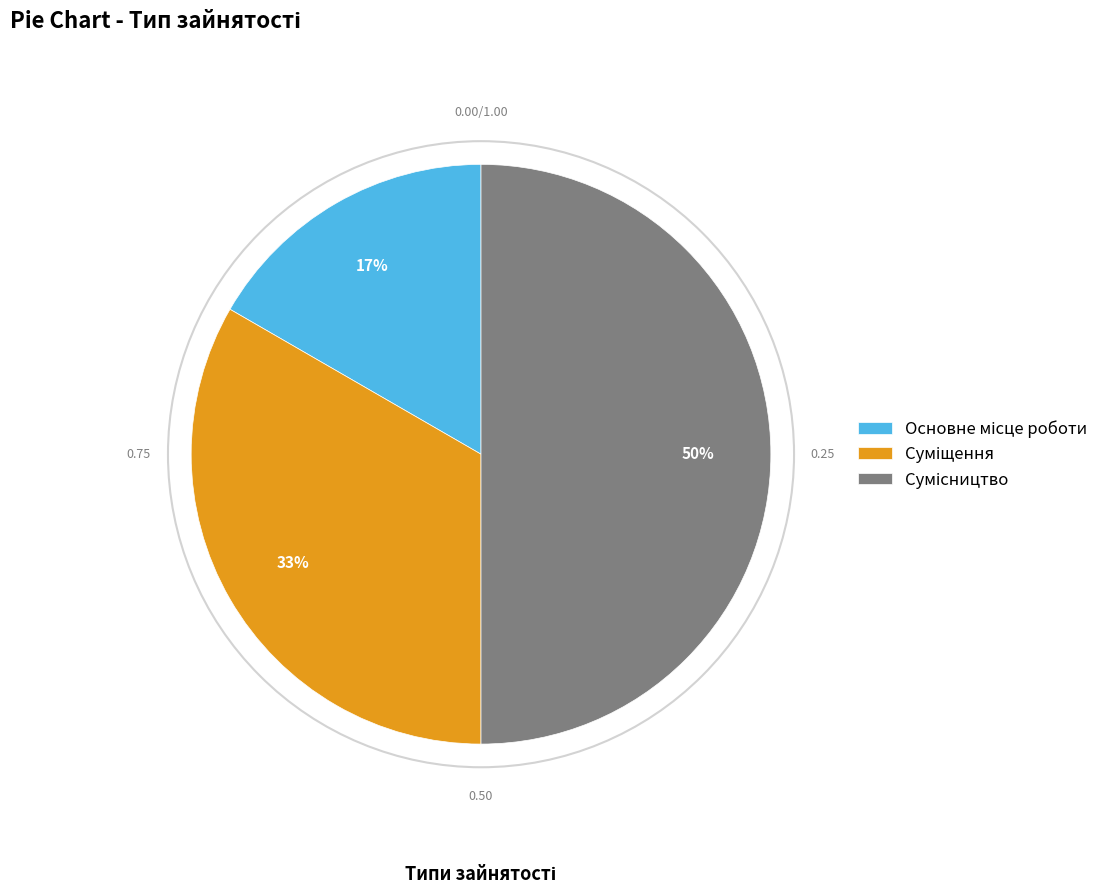

Count the number of slices in the pie.

3